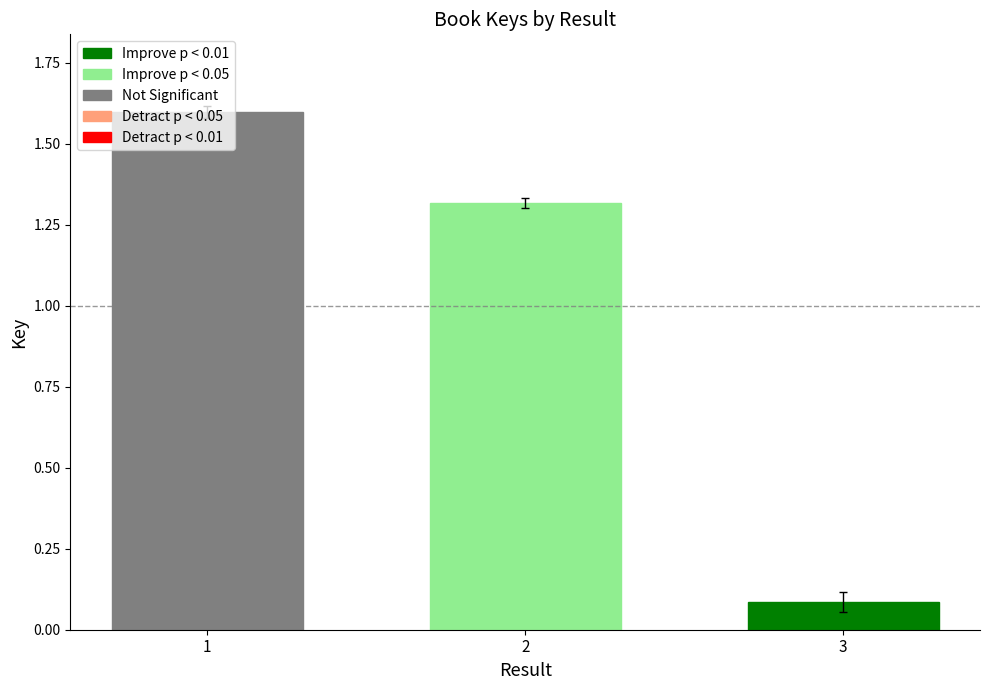

What is the maximum value for Not Significant?

1.6